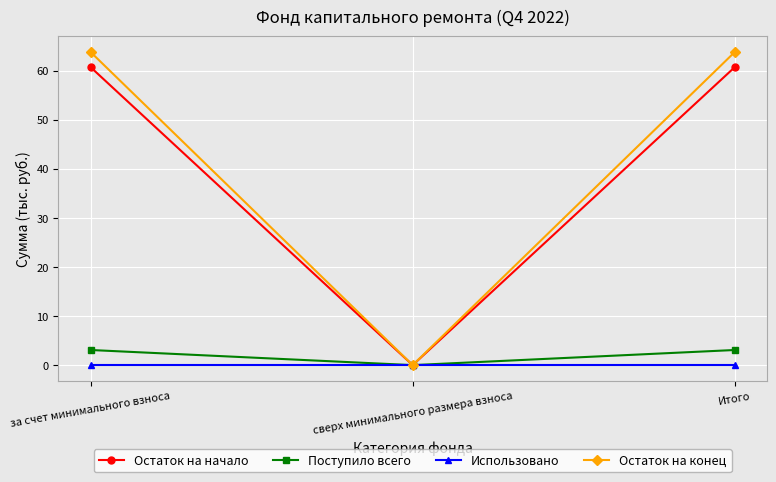

How many lines are shown in the chart?

4